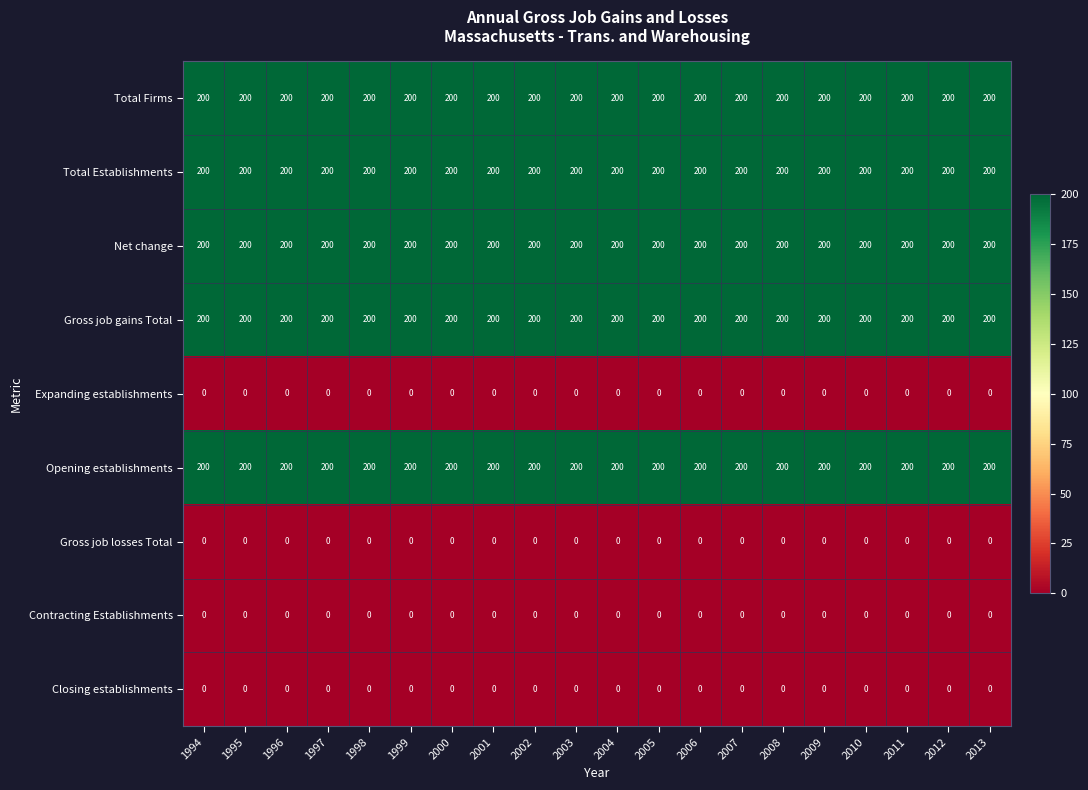

What is the difference between the highest and lowest values at 2000?

200